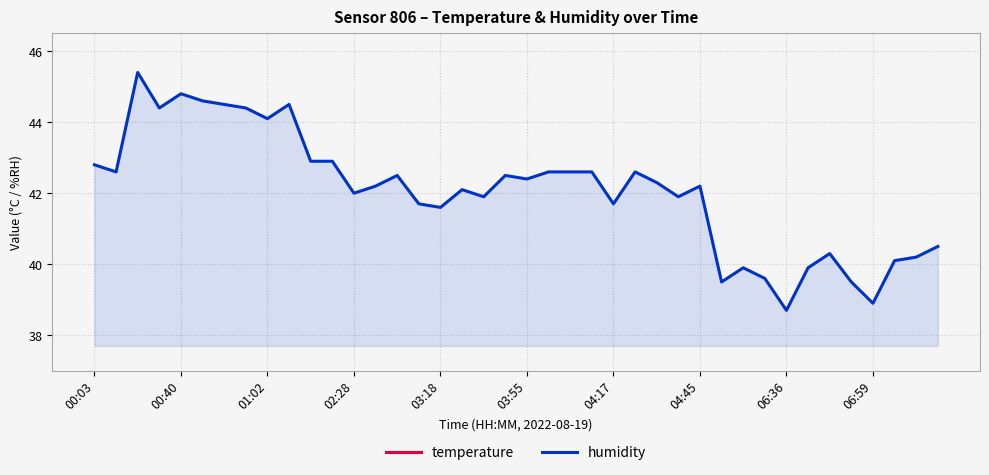

How many lines are shown in the chart?

2